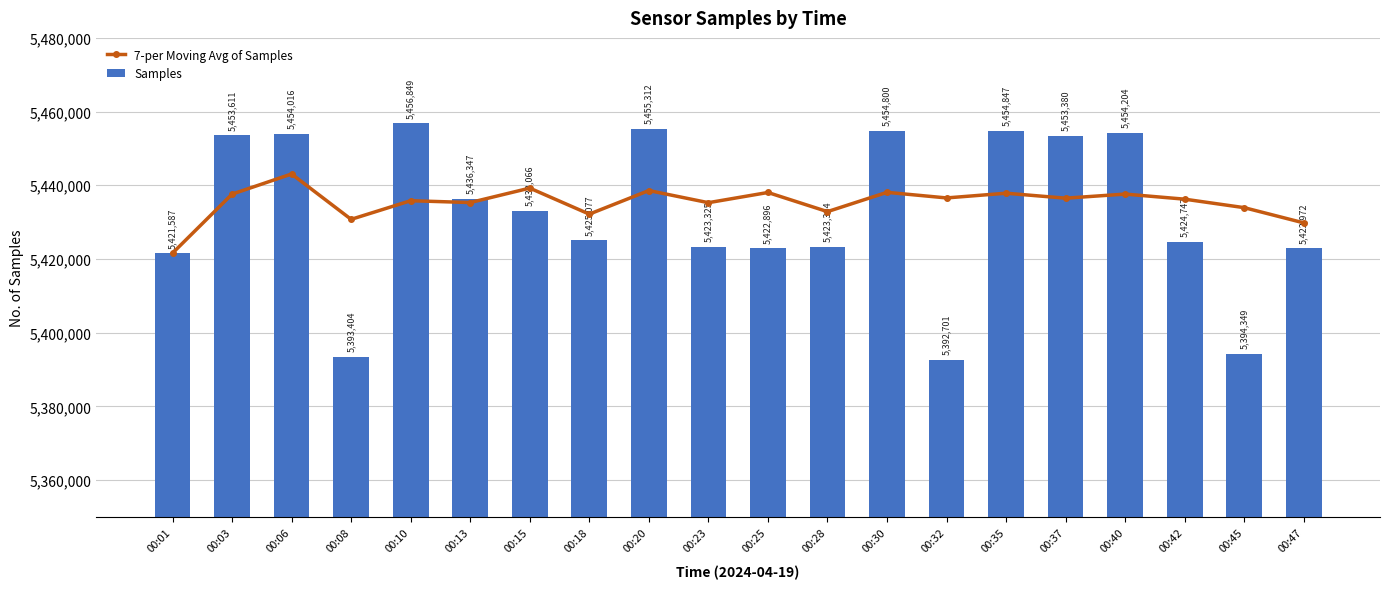

At which category is the sum across all series the highest?

00:06